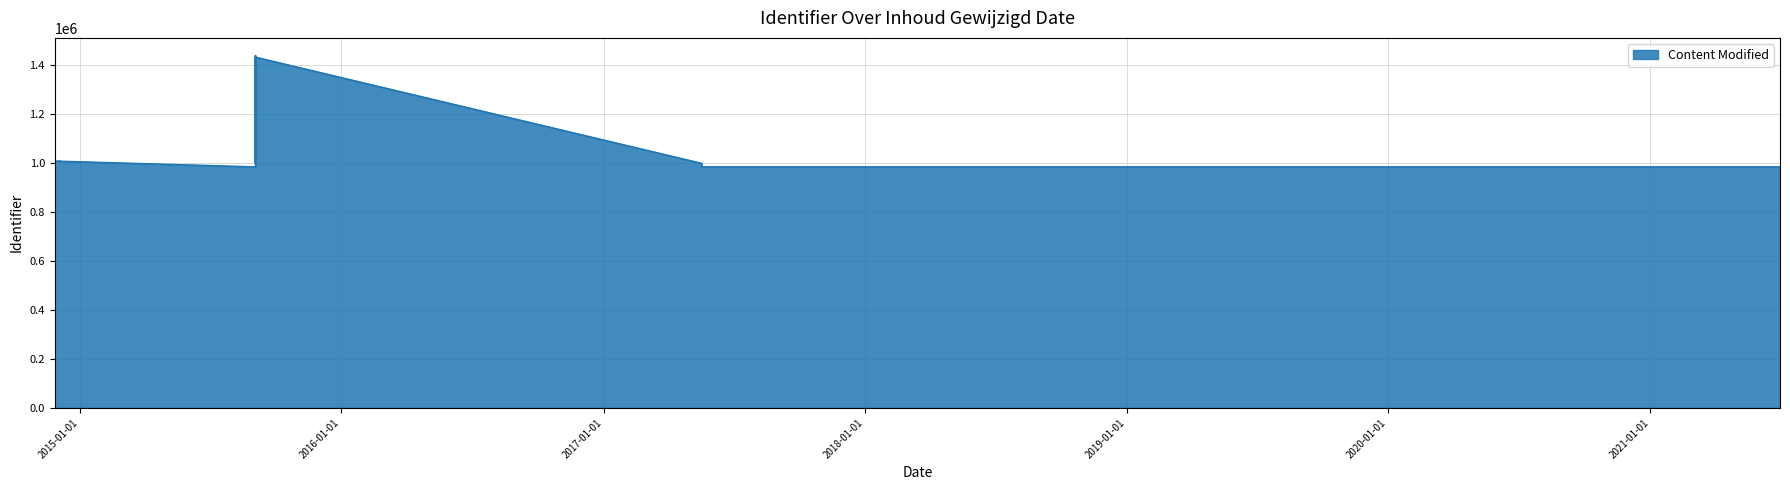

How many distinct data groups are displayed?

1